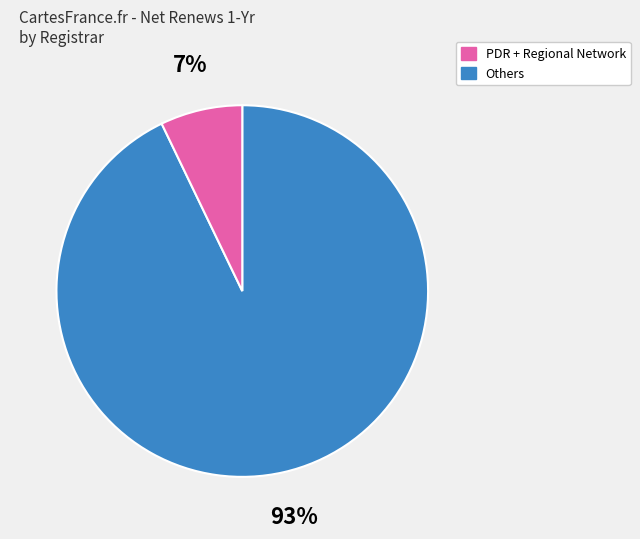

Is there any slice that represents more than half of the pie?

Yes